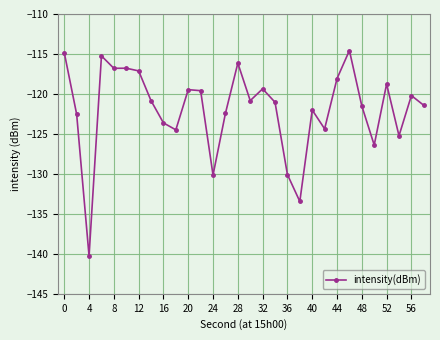

True or false: the data has more than 1 interior local peaks.

True